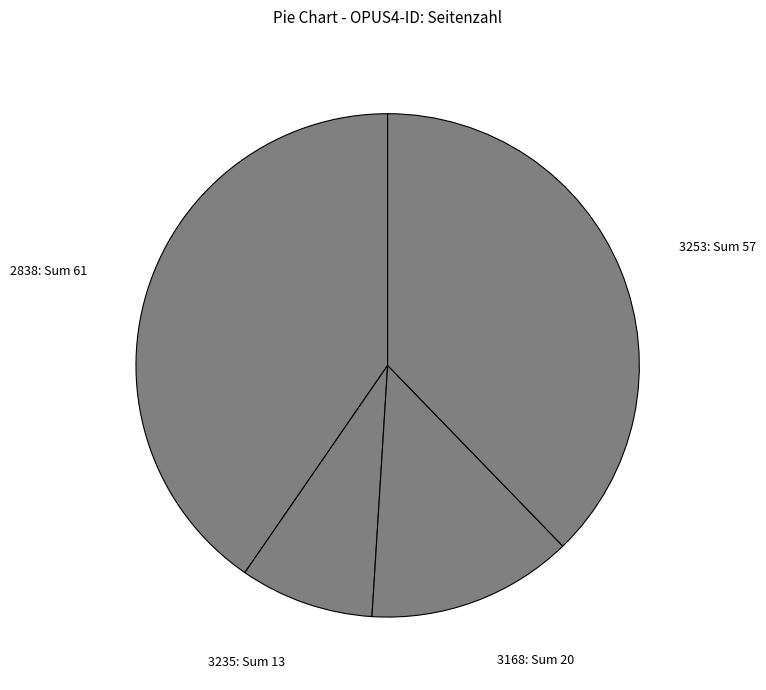

Between 3168 and 2838, which is larger?

2838